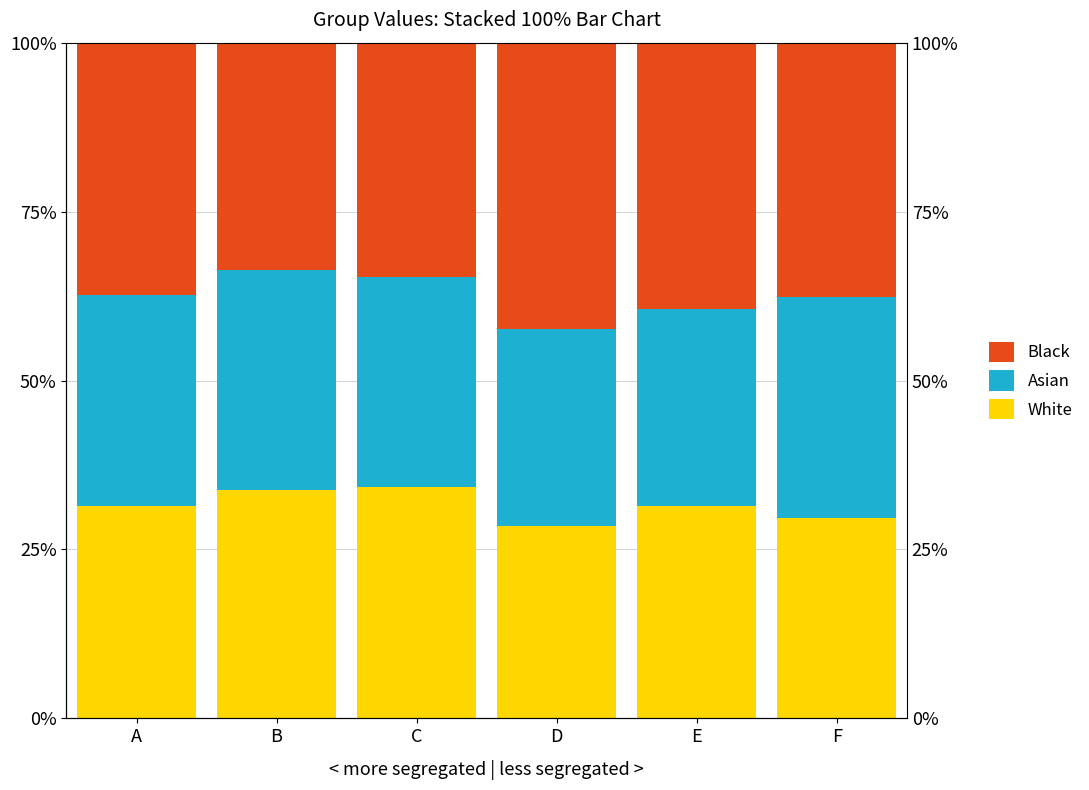

At which category is the sum across all series the highest?

D